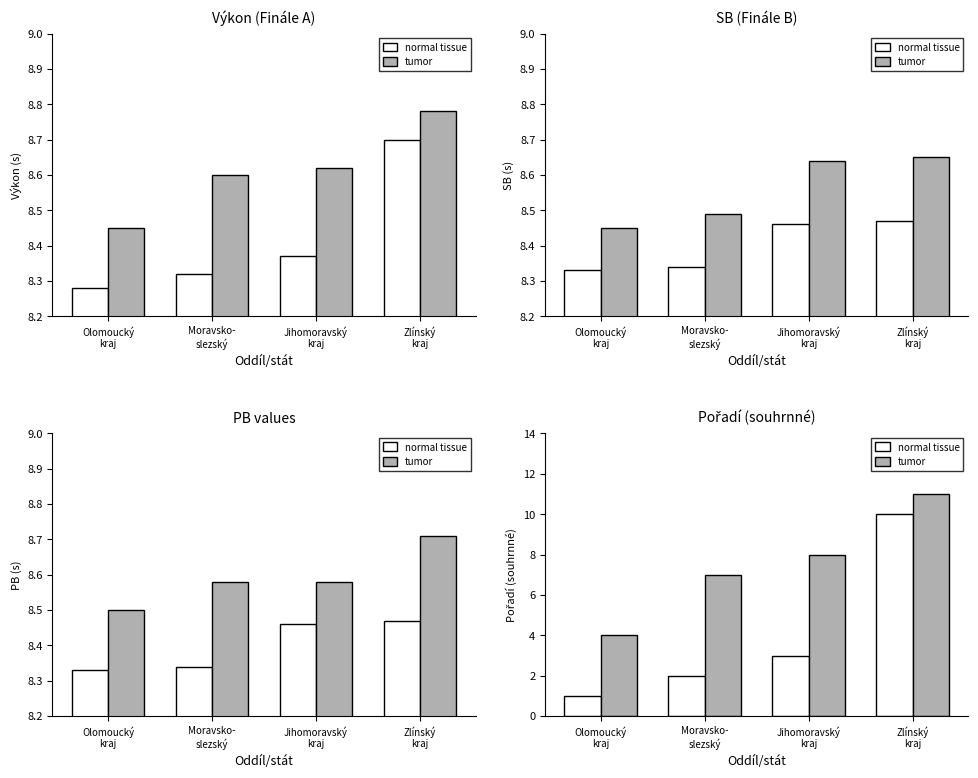

At how many categories does at least one series exceed 3?

4